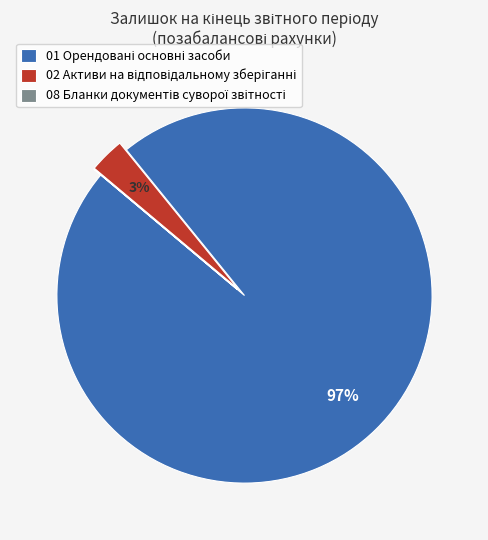

Does any single category account for the majority?

Yes